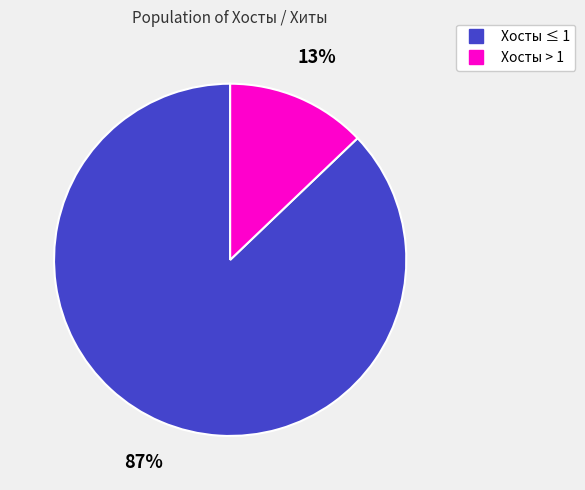

To the nearest percent, what is the average slice percentage?

50%